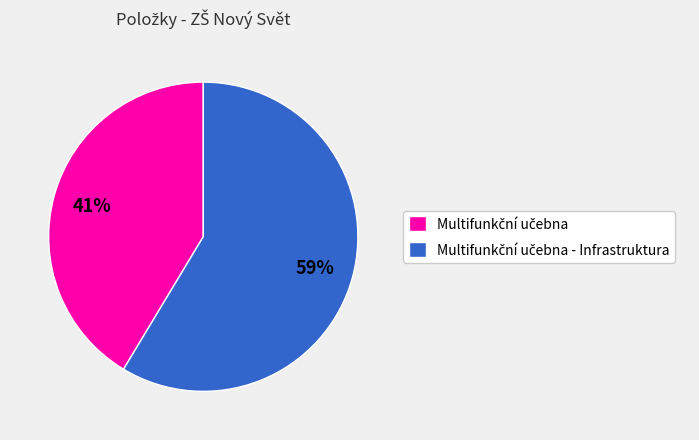

Does any single category account for the majority?

Yes